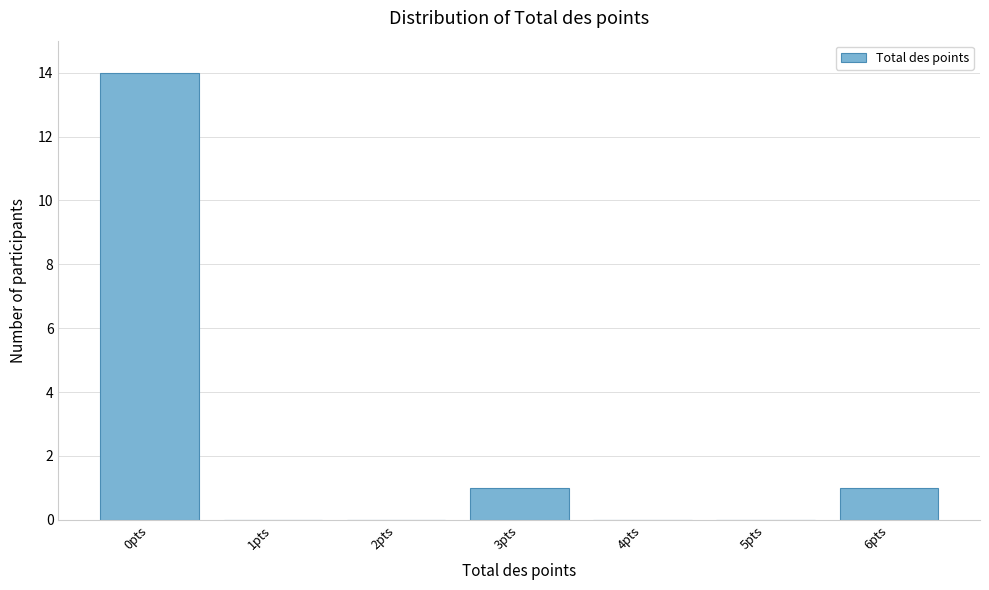

Reading left to right, what are all the values shown in this chart?

0pts=14	1pts=0	2pts=0	3pts=1	4pts=0	5pts=0	6pts=1